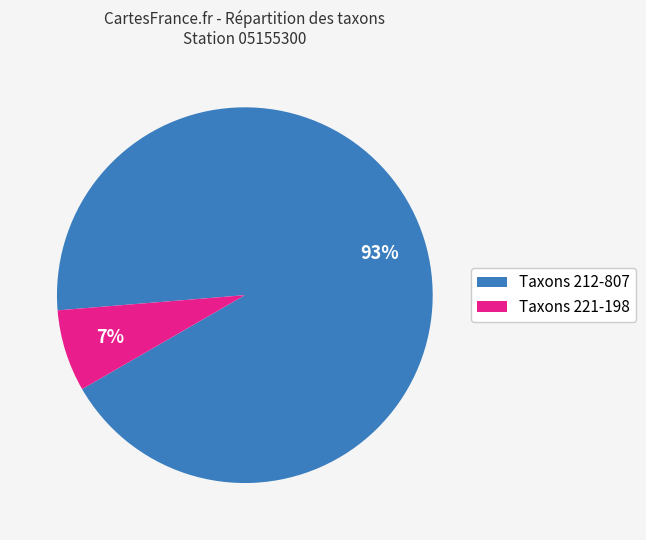

Is there any slice that represents more than half of the pie?

Yes